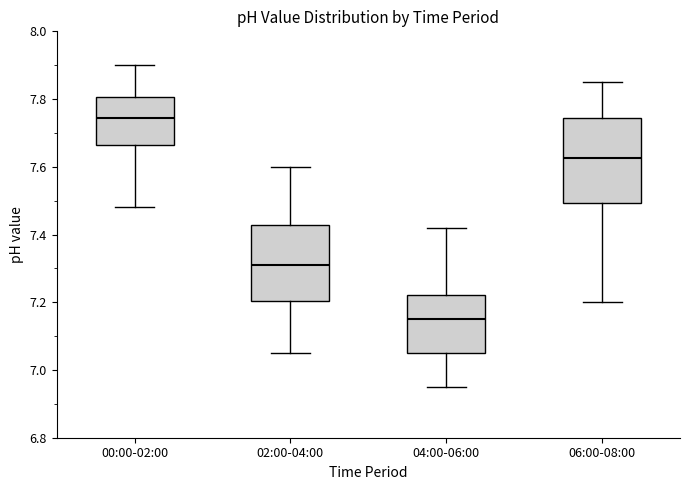

Reading left to right, transcribe this box plot: for each box, give where its median line is, the range the box spans, and where its two whiskers end, as read against the y-axis. The values are not printed on the chart, so give them approximately, as read against the axis.

00:00-02:00: median 7.74, box 7.66 to 7.80, whiskers 7.48 to 7.90
02:00-04:00: median 7.32, box 7.20 to 7.42, whiskers 7.06 to 7.60
04:00-06:00: median 7.16, box 7.06 to 7.22, whiskers 6.96 to 7.42
06:00-08:00: median 7.62, box 7.50 to 7.74, whiskers 7.20 to 7.86